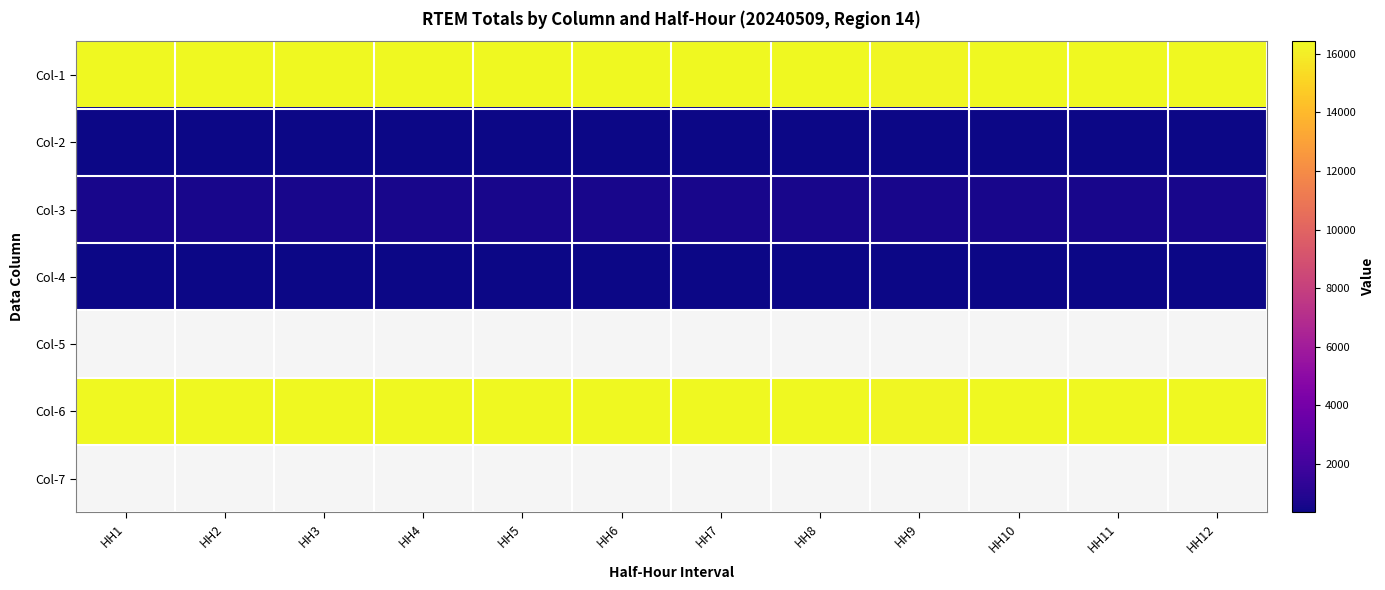

At HH4, list the series in order from largest to smallest.

Col-1, Col-6, Col-3, Col-4, Col-2, Col-5, Col-7